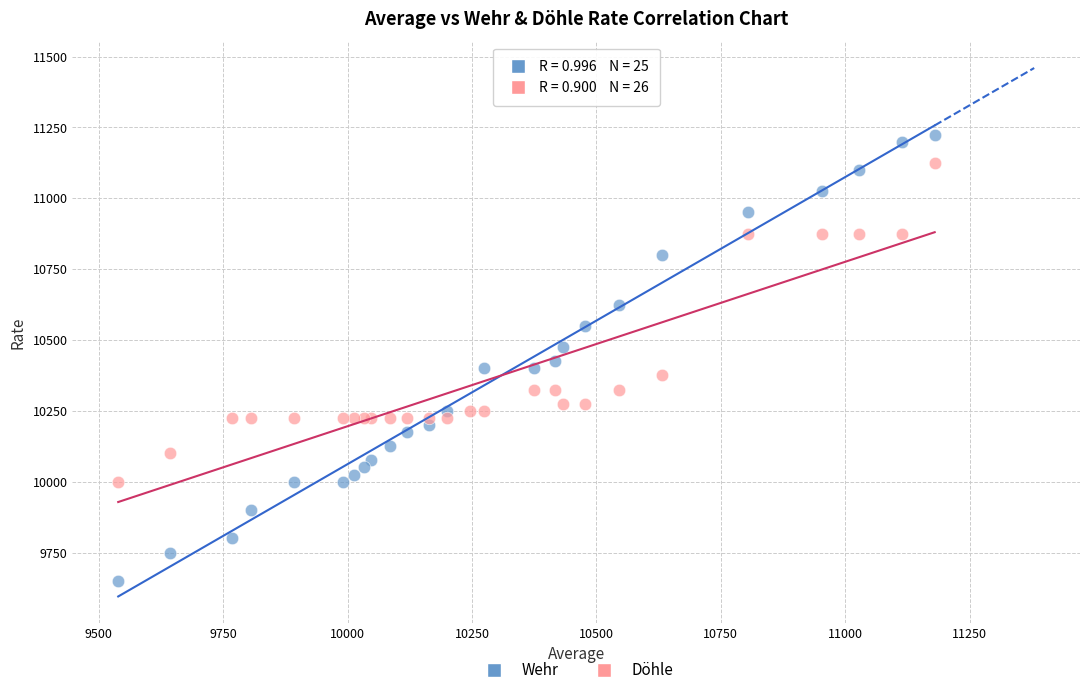

Which series reaches the maximum Y coordinate?

Wehr